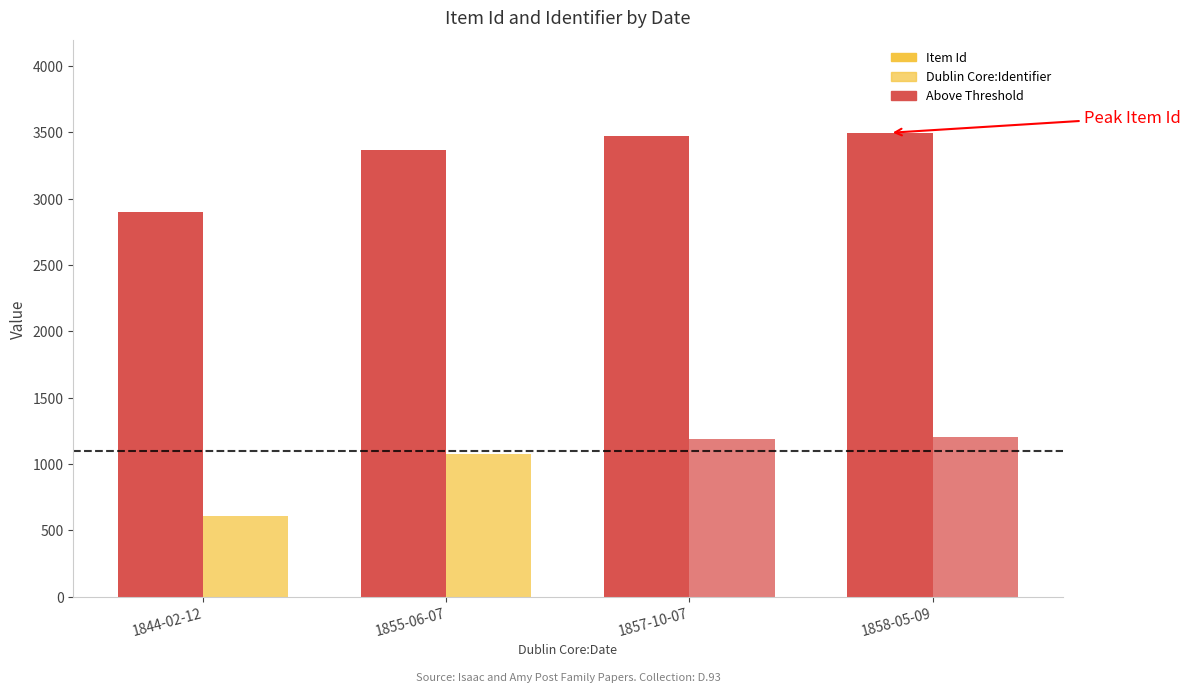

What is the minimum value for Item Id?

2898